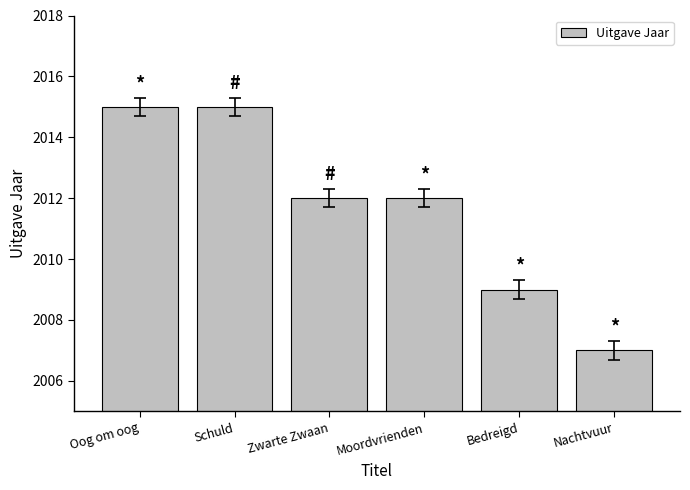

What is the difference between the maximum and minimum values?

8